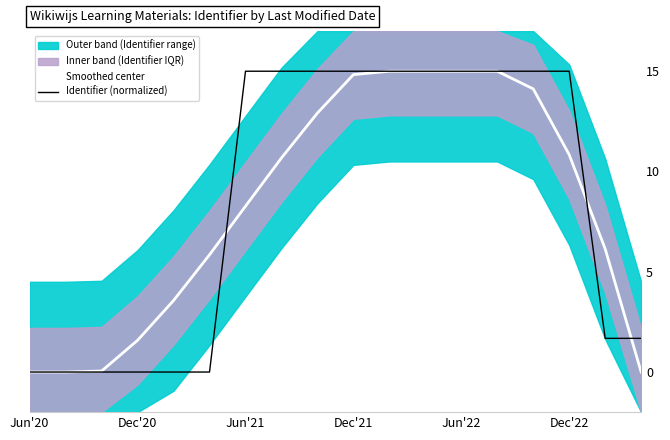

What is the total value across all series at Dec'22?

5.8